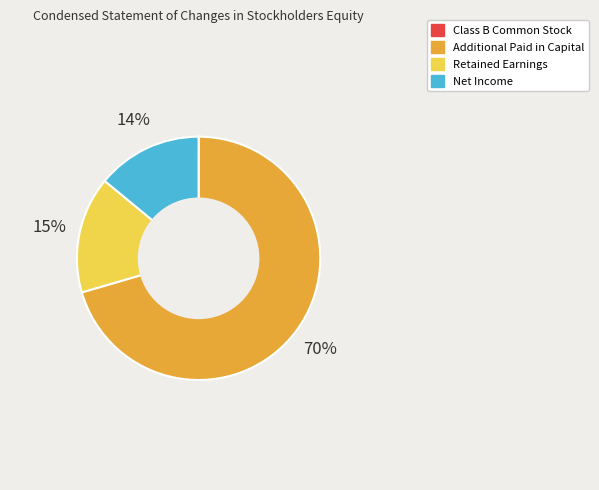

To the nearest percent, what is the average slice percentage?

25%